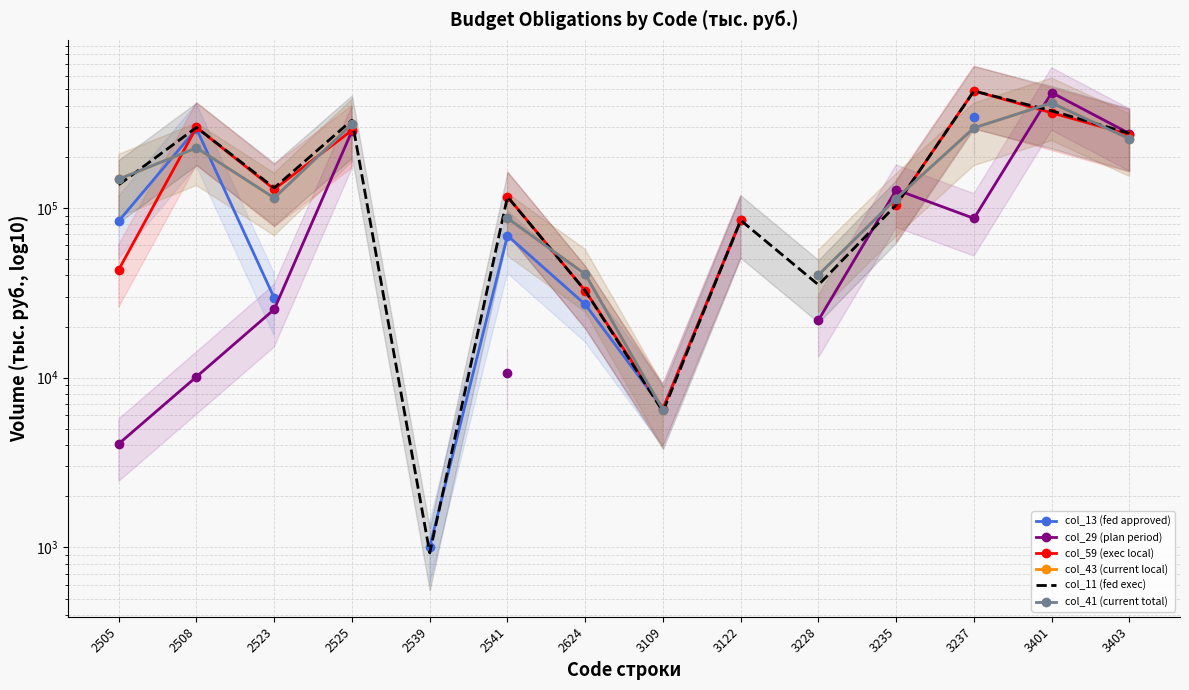

Where is the first local minimum for col_13 (fed approved)?

3109